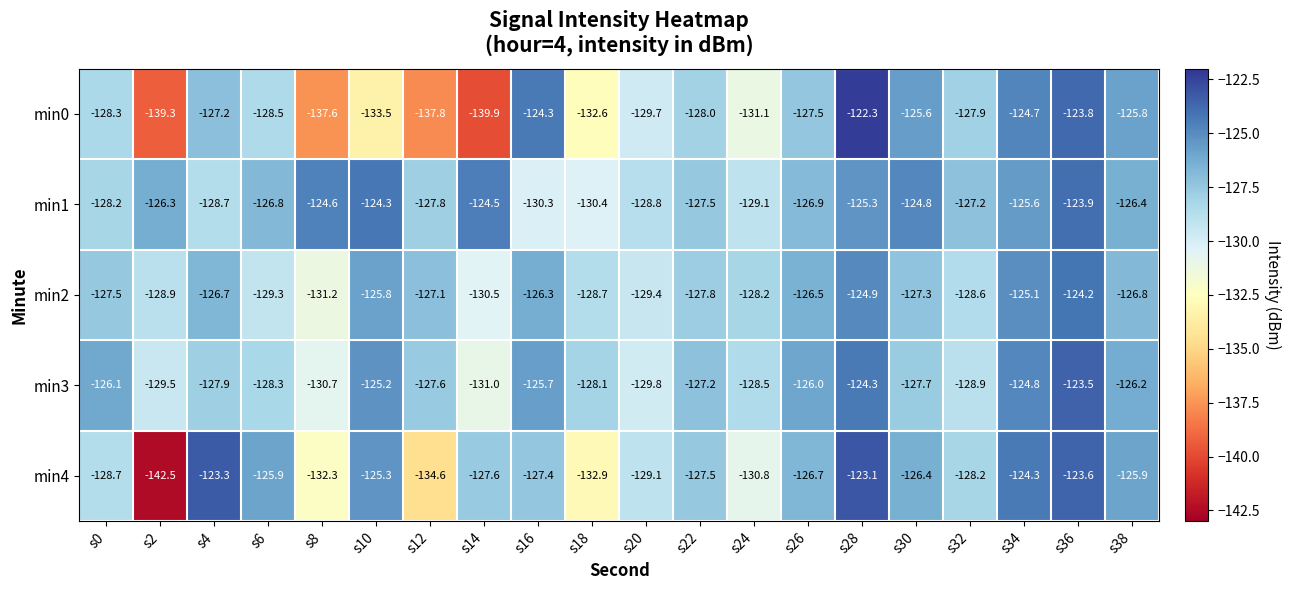

Where is min3 nearest to the value -127?

s22